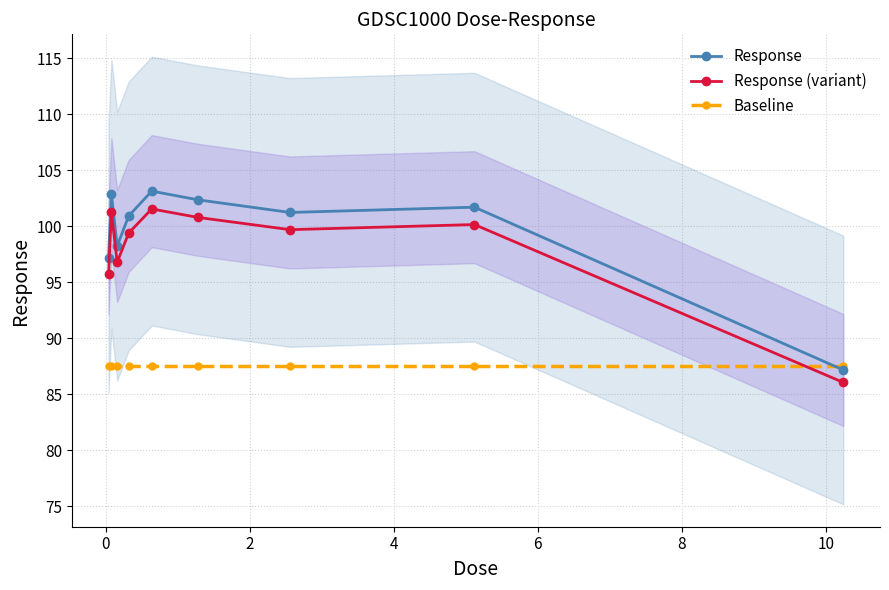

True or false: Baseline and Response (variant) cross at least once.

True